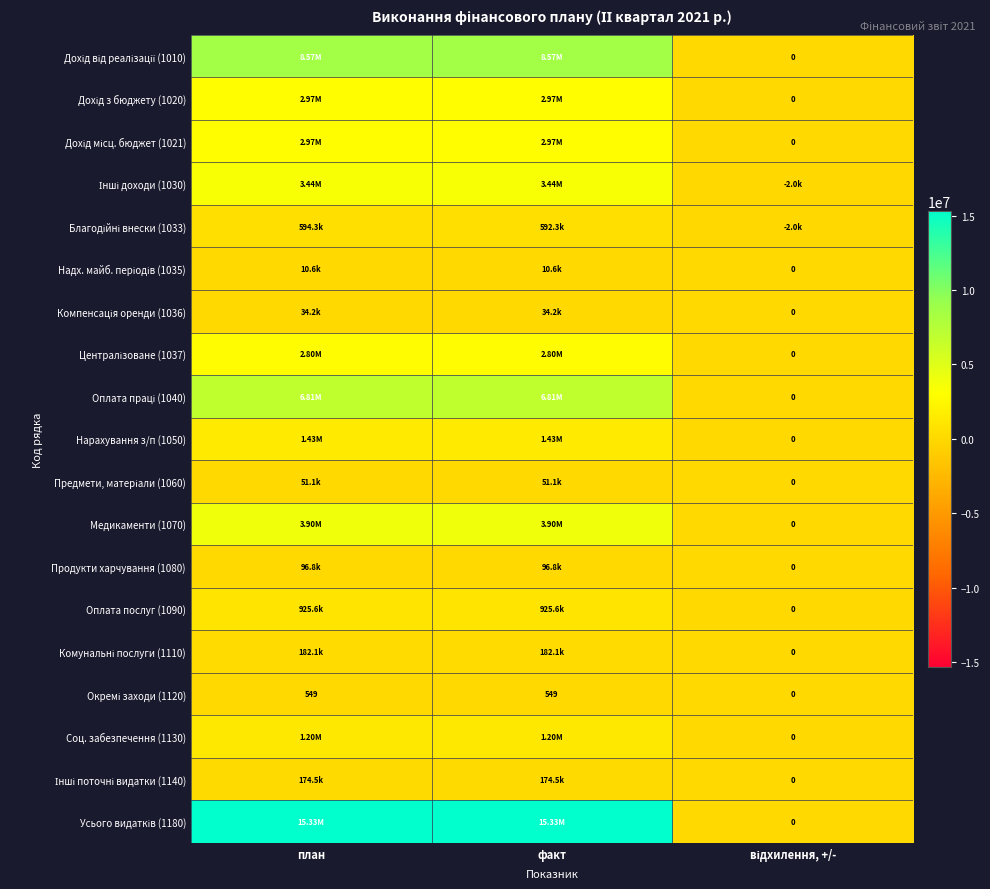

List the series in order of their peak value, lowest first.

Окремі заходи (1120), Надх. майб. періодів (1035), Компенсація оренди (1036), Предмети, матеріали (1060), Продукти харчування (1080), Інші поточні видатки (1140), Комунальні послуги (1110), Благодійні внески (1033), Оплата послуг (1090), Соц. забезпечення (1130), Нарахування з/п (1050), Централізоване (1037), Дохід з бюджету (1020), Дохід місц. бюджет (1021), Інші доходи (1030), Медикаменти (1070), Оплата праці (1040), Дохід від реалізації (1010), Усього видатків (1180)